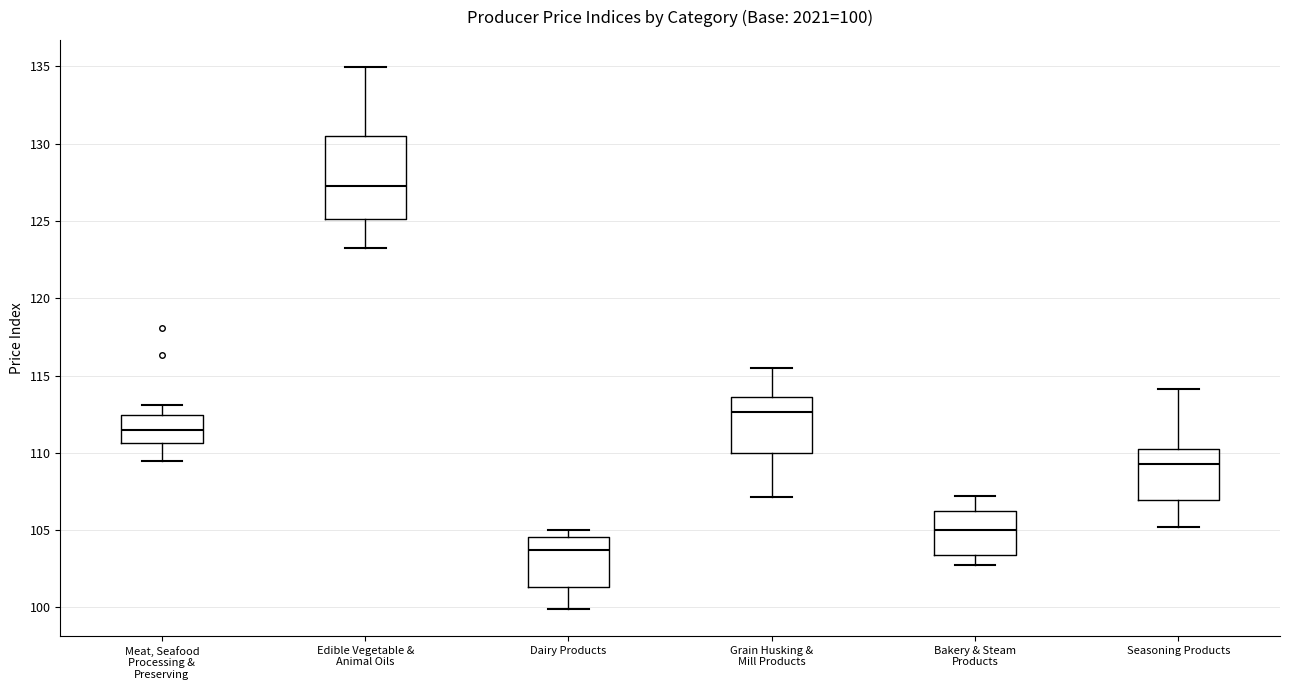

Which box has the lowest median line?

Dairy Products